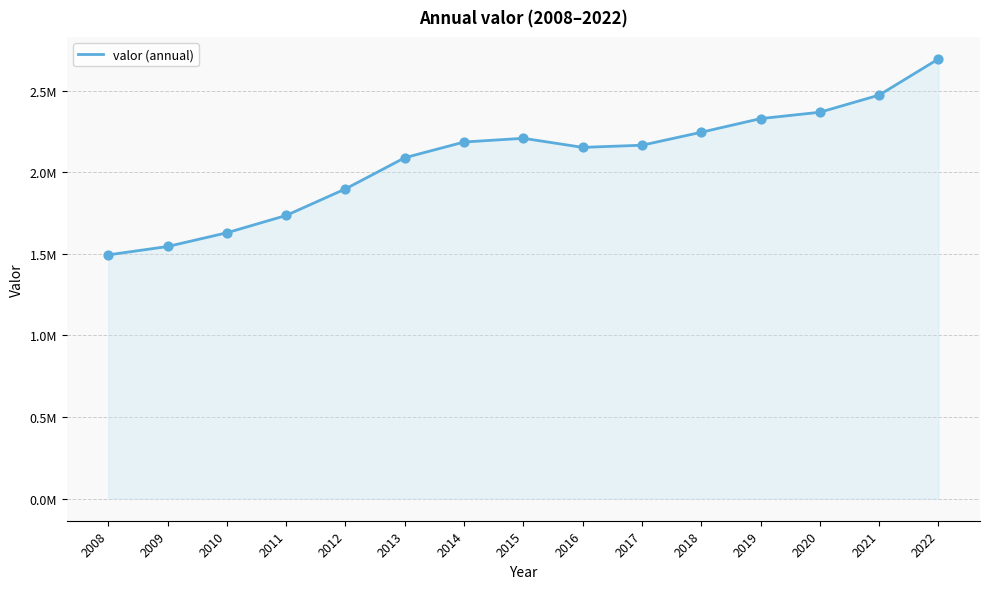

Is this an area chart (filled region under the line)?

Yes